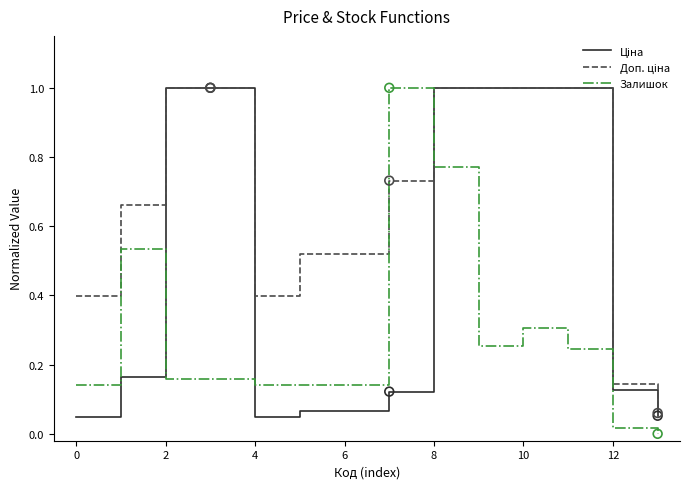

What is the greatest value displayed?

1.0